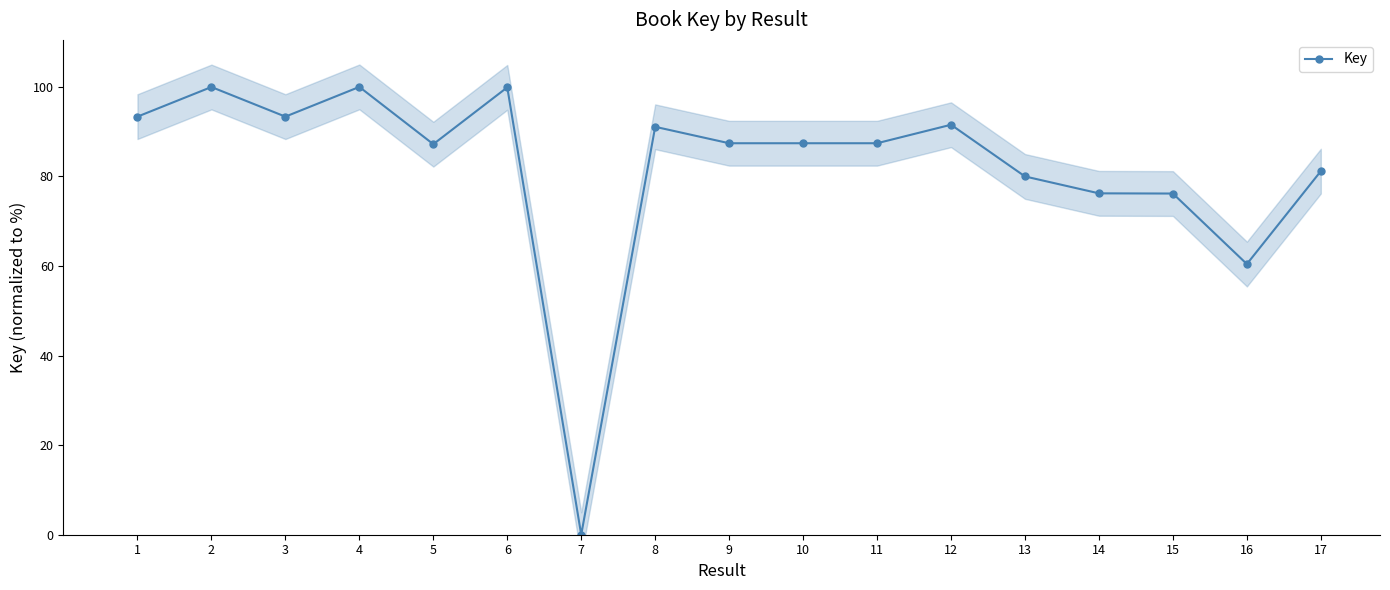

How many points are higher than both their immediate neighbors (excluding endpoints)?

5